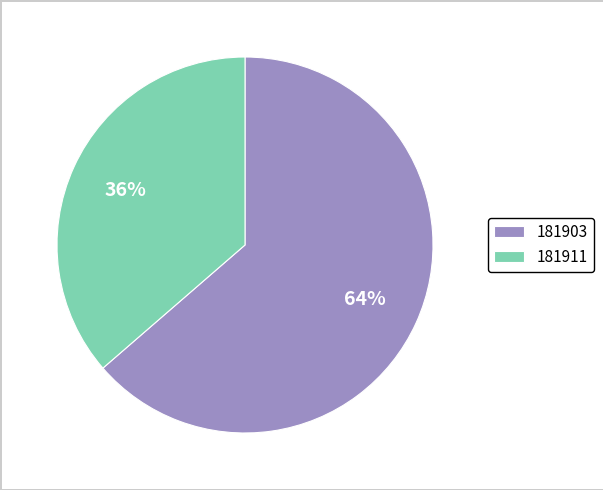

Which category has the biggest portion of the pie?

181903